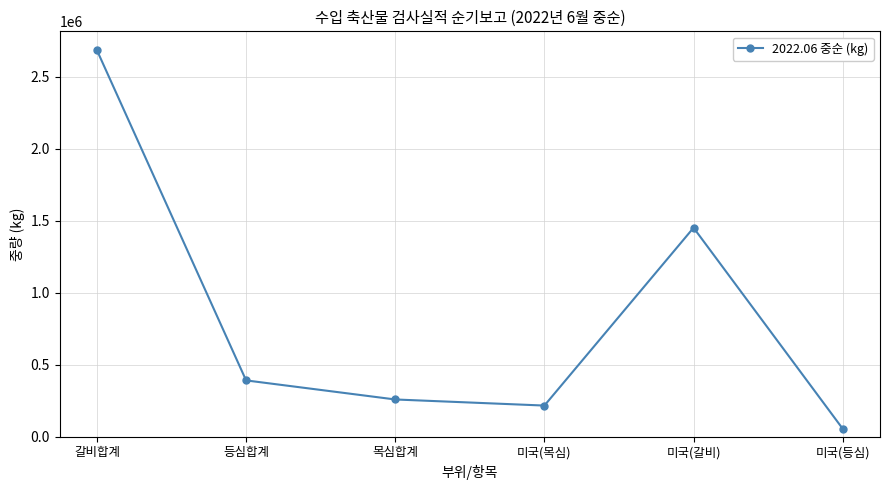

Does the chart have visible grid lines?

Yes